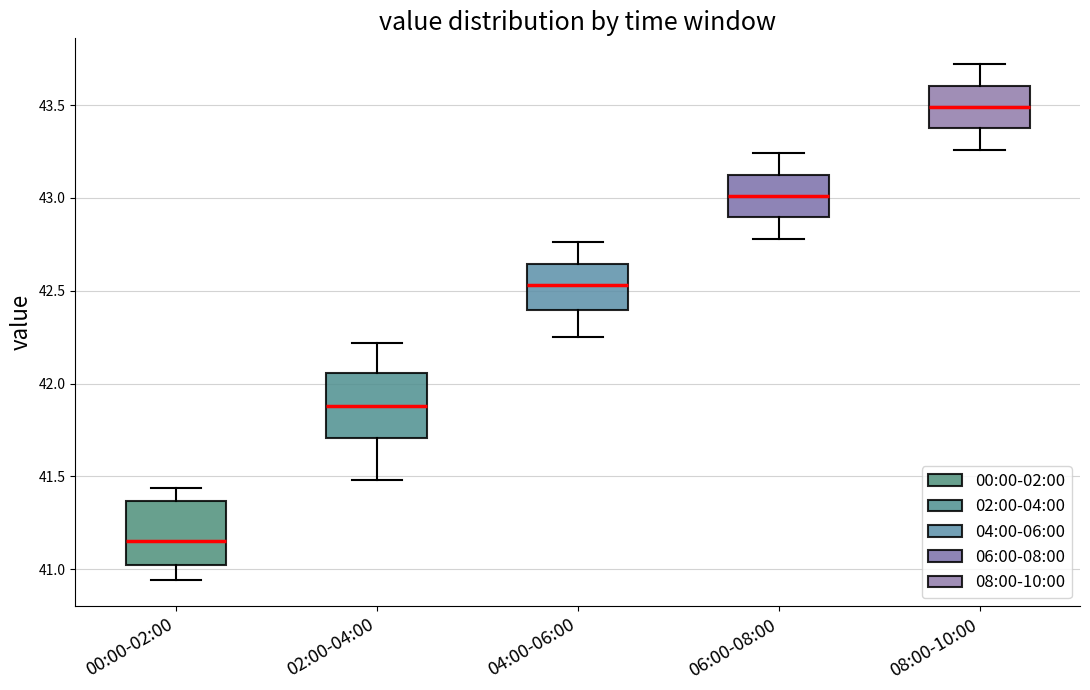

Reading left to right, transcribe this box plot: for each box, give where its median line is, the range the box spans, and where its two whiskers end, as read against the y-axis. The values are not printed on the chart, so give them approximately, as read against the axis.

00:00-02:00: median 41.15, box 41.05 to 41.35, whiskers 40.95 to 41.45
02:00-04:00: median 41.90, box 41.70 to 42.05, whiskers 41.50 to 42.20
04:00-06:00: median 42.55, box 42.40 to 42.65, whiskers 42.25 to 42.75
06:00-08:00: median 43.00, box 42.90 to 43.15, whiskers 42.80 to 43.25
08:00-10:00: median 43.50, box 43.40 to 43.60, whiskers 43.25 to 43.70